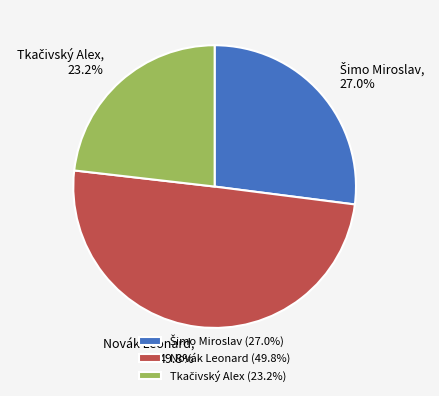

True or false: Novák Leonard accounts for 58% of the total.

False